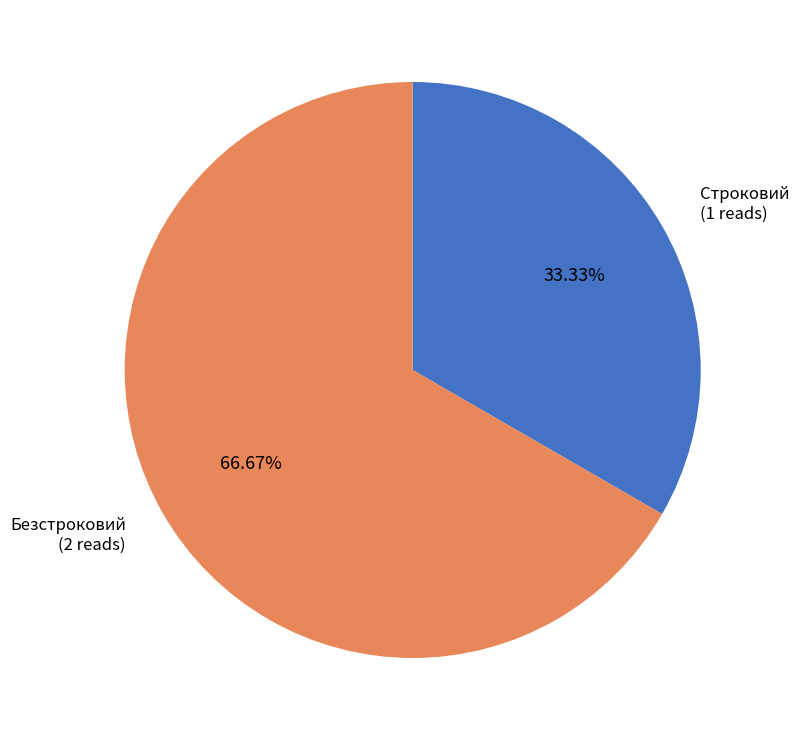

To the nearest percent, what is the difference between the largest and smallest slice percentages?

33%